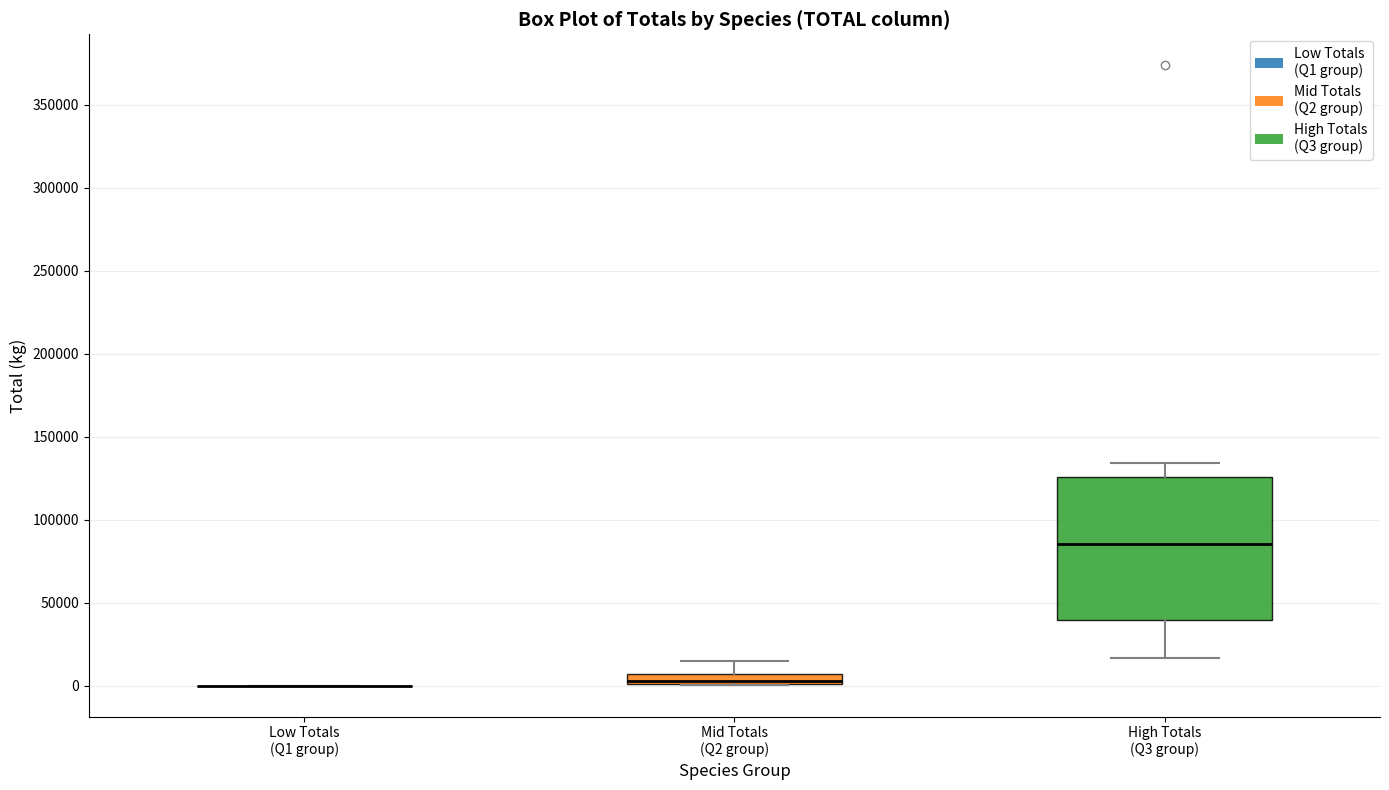

Comparing the boxes themselves (not the whiskers), which one is the tallest?

High Totals (Q3 group)